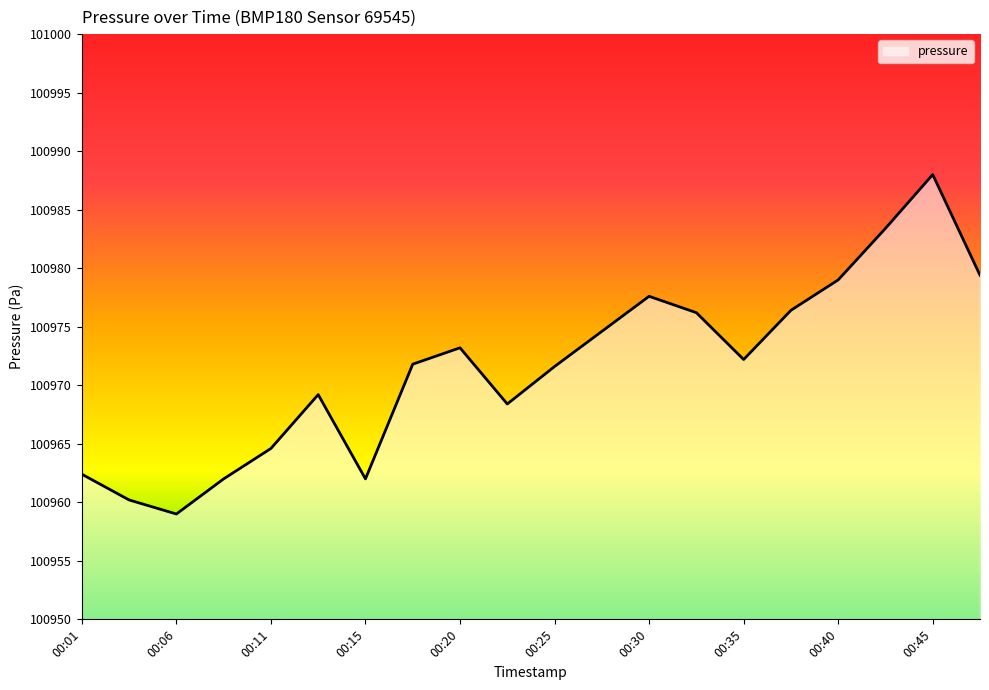

Does the chart have visible grid lines?

No